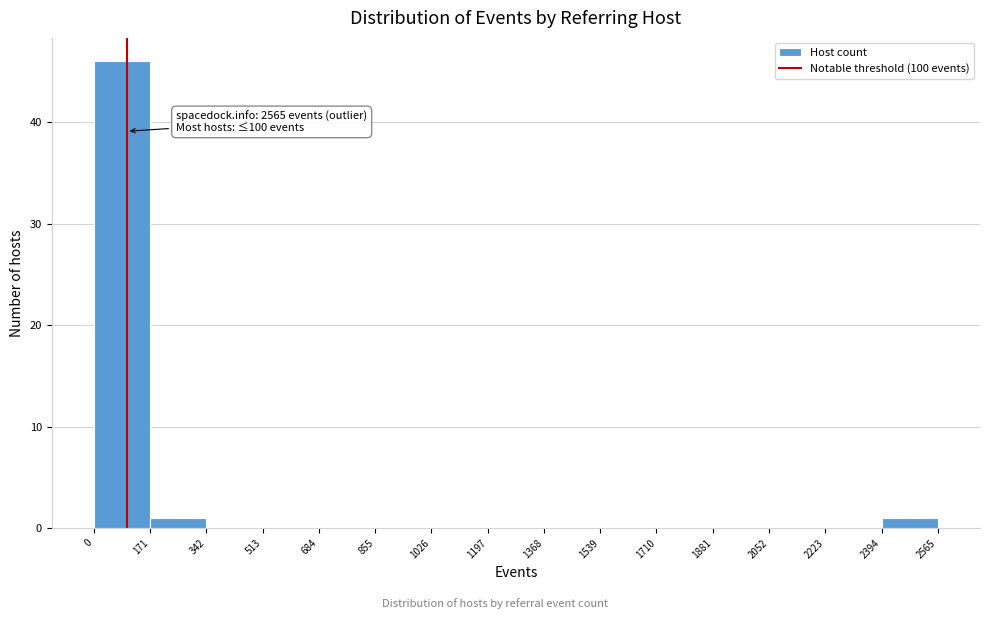

Over which range of the x-axis is the bar tallest?

0 to 171